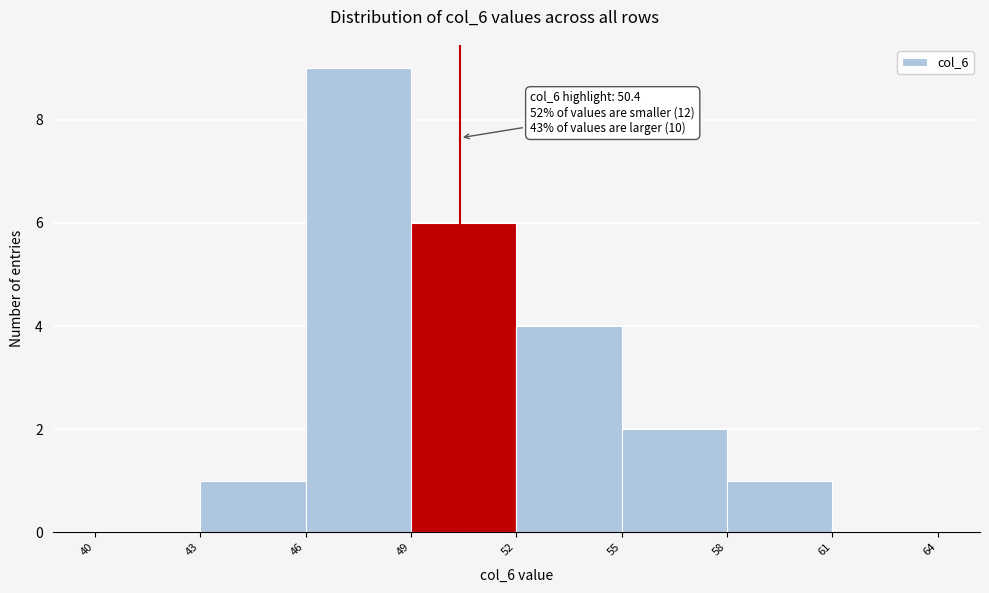

Over which range of the x-axis is the bar tallest?

46 to 49